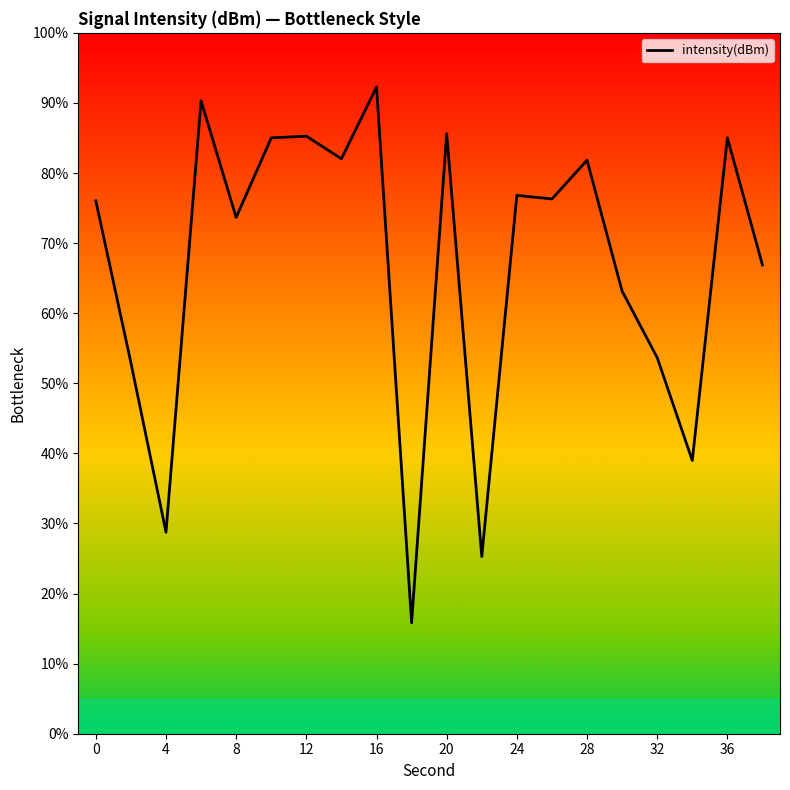

Is this an area chart (filled region under the line)?

No